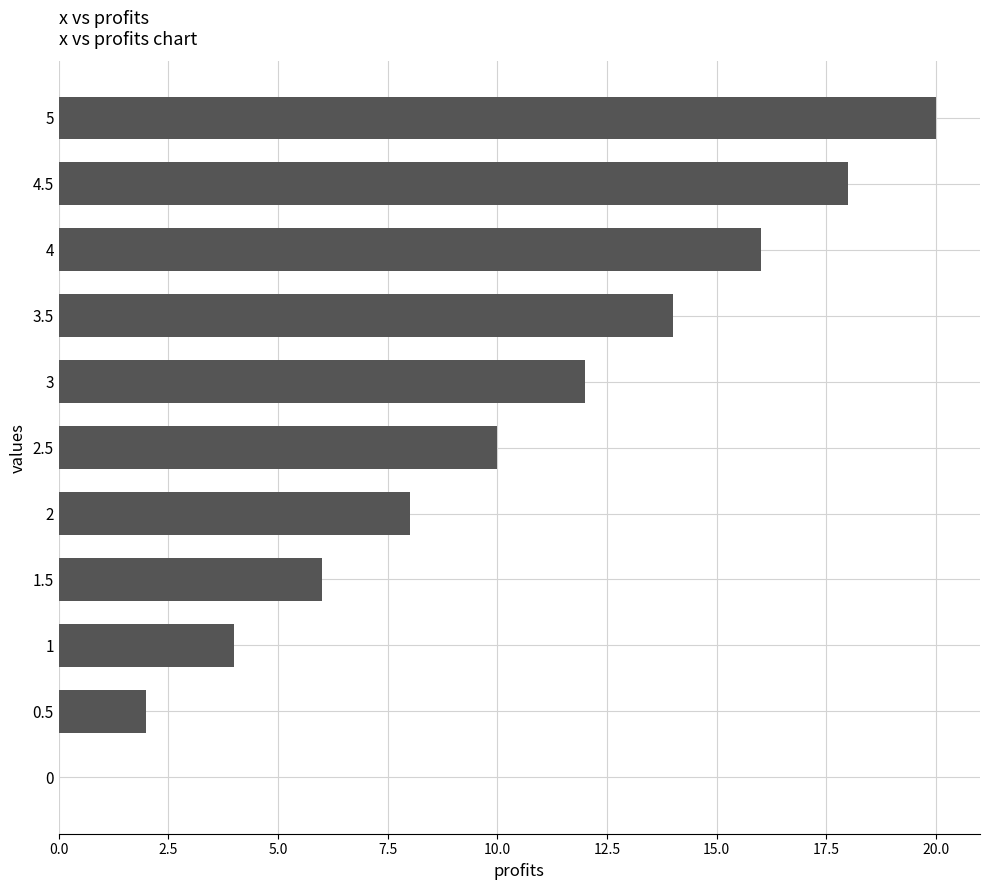

What is the ratio of the value at 4.5 to the value at 4?

1.1